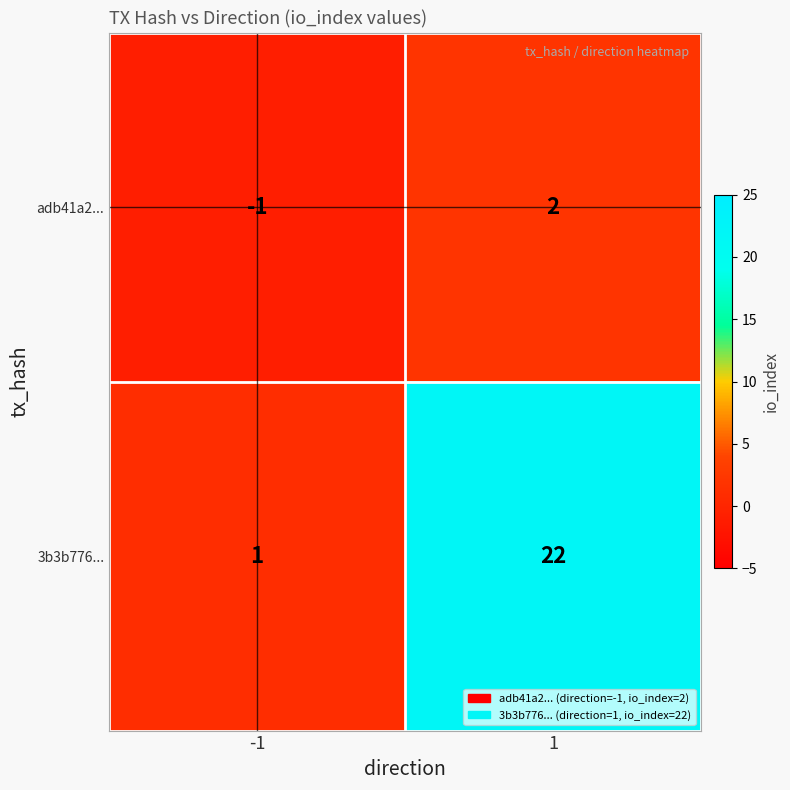

What is the difference between the maximum and minimum values in the adb41a2... series?

3